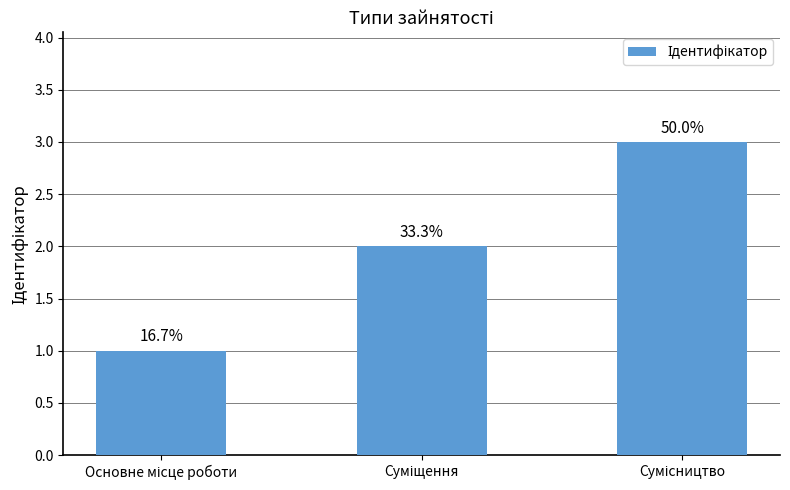

What is the approximate value at Суміщення?

2